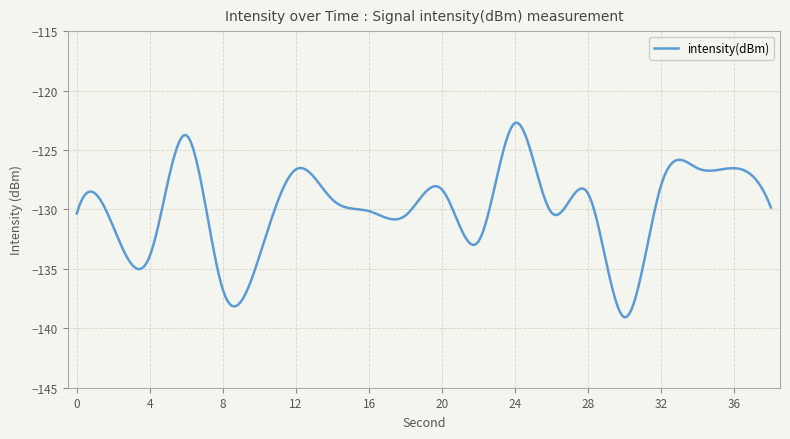

How many lines are shown in the chart?

1